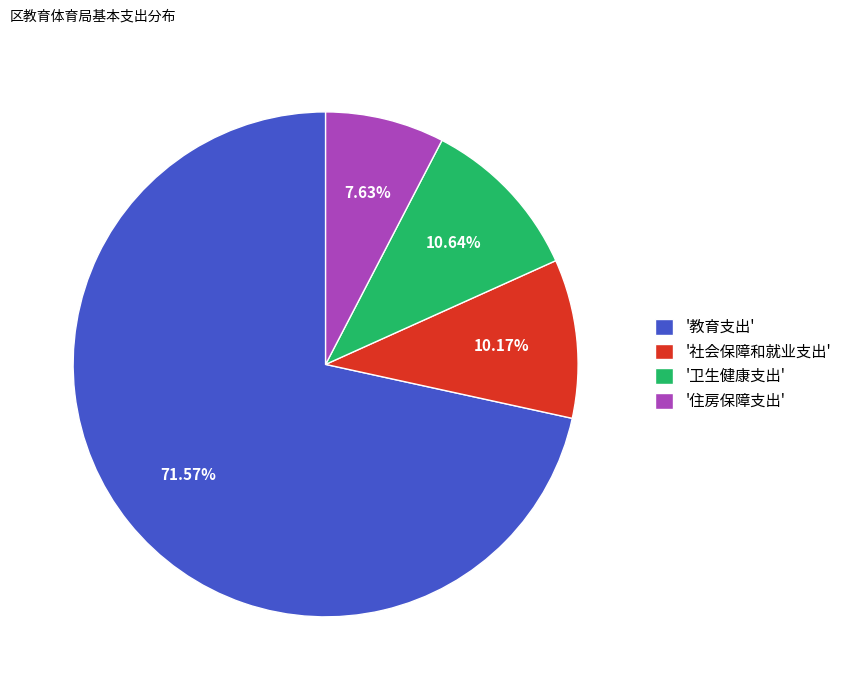

Which slice is the smallest?

'住房保障支出'